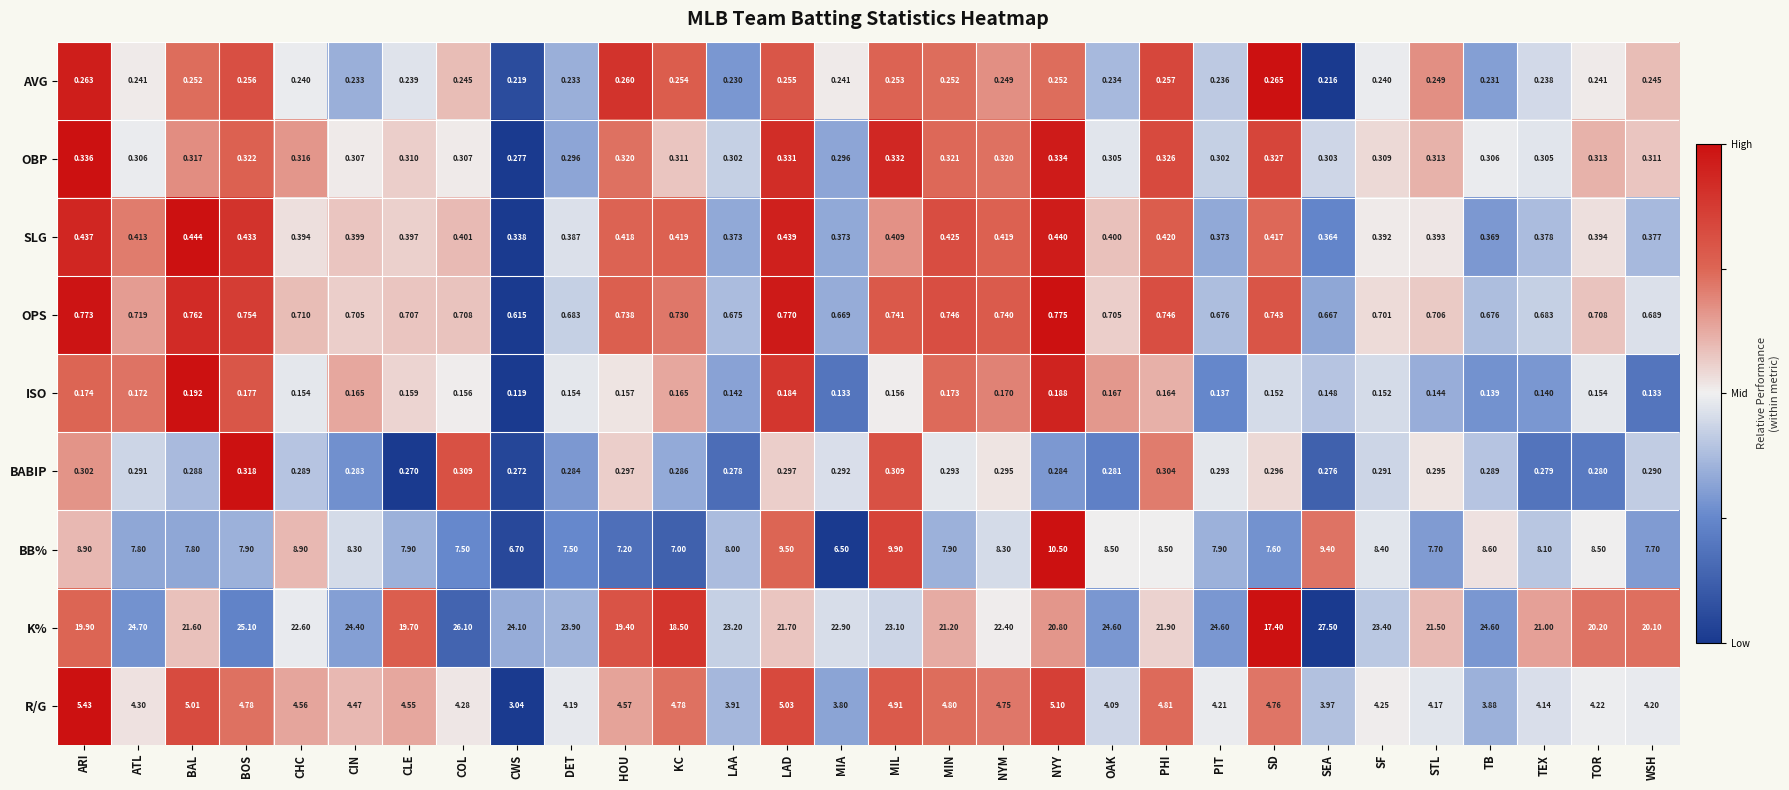

Which label corresponds to the largest value in the chart?

SEA